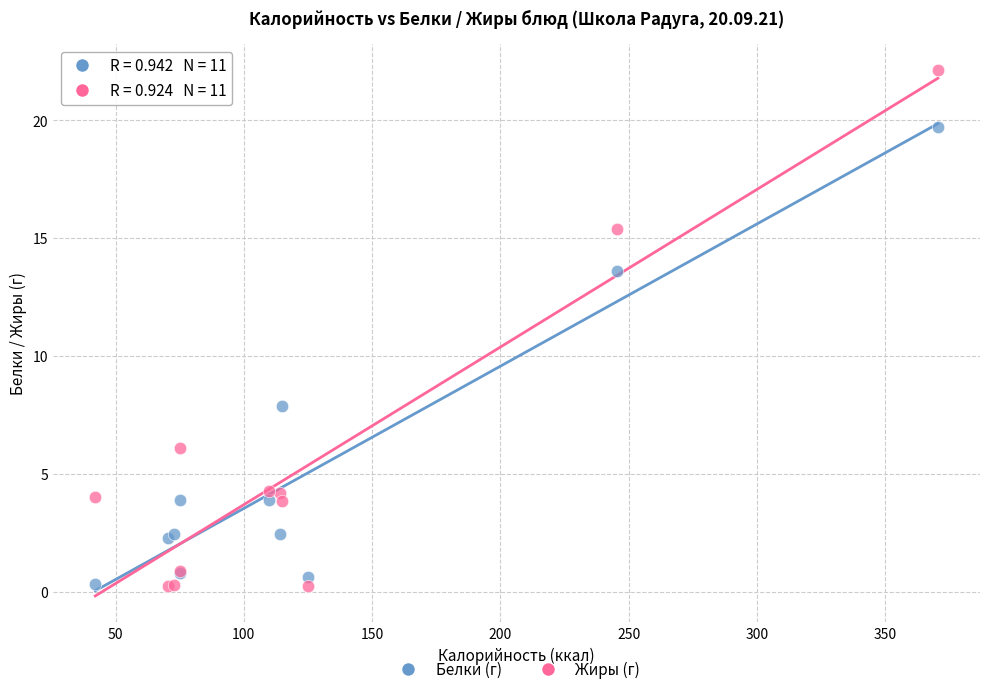

Which series has the largest Y range (max minus min)?

Жиры (г)